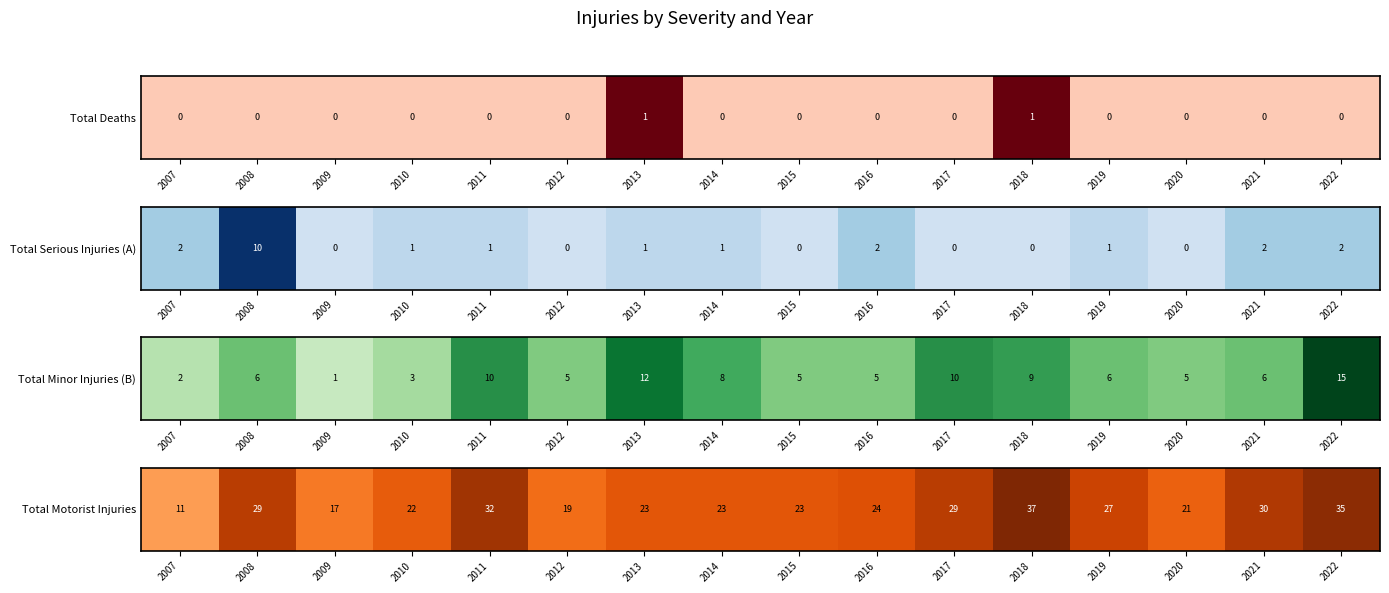

Is it true that Total Deaths equals 1 at 2021?

False